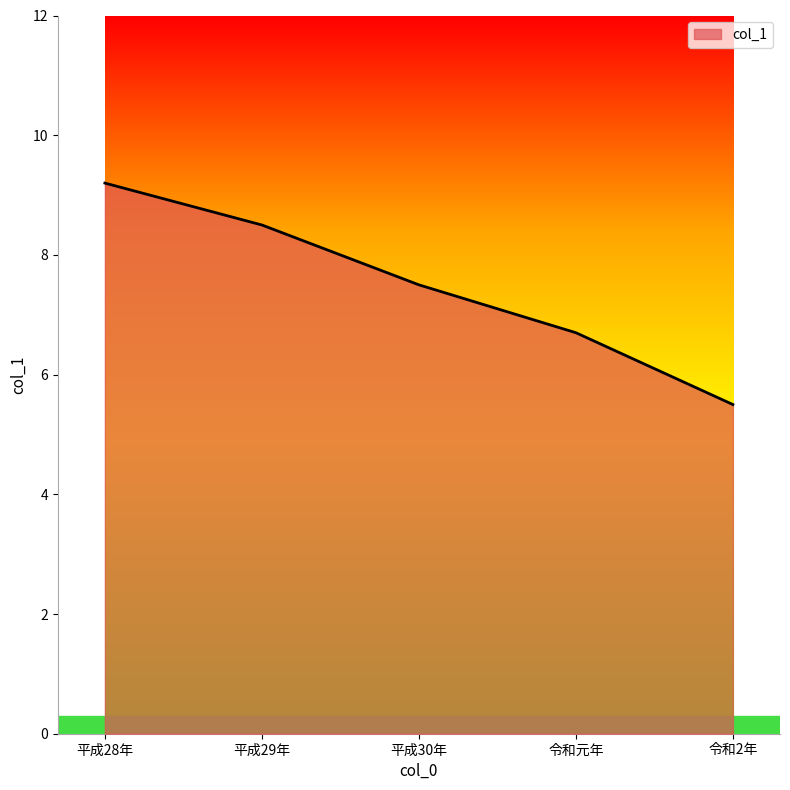

Count the number of categories in the chart.

5